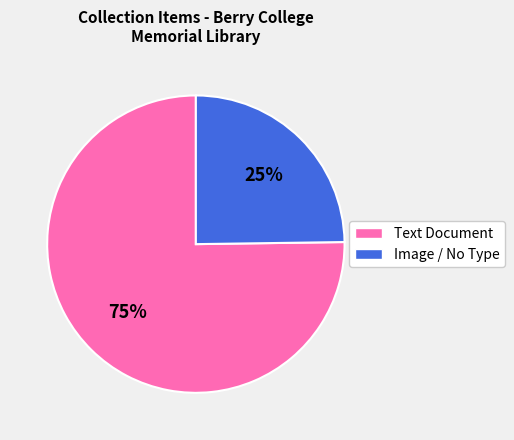

Is there a majority slice in this chart?

Yes